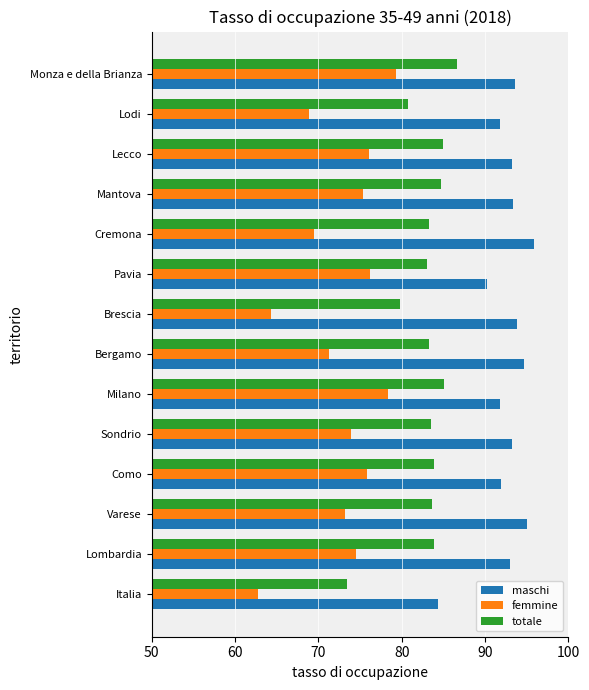

The totale series shows 84.7 at Mantova. True or false?

True